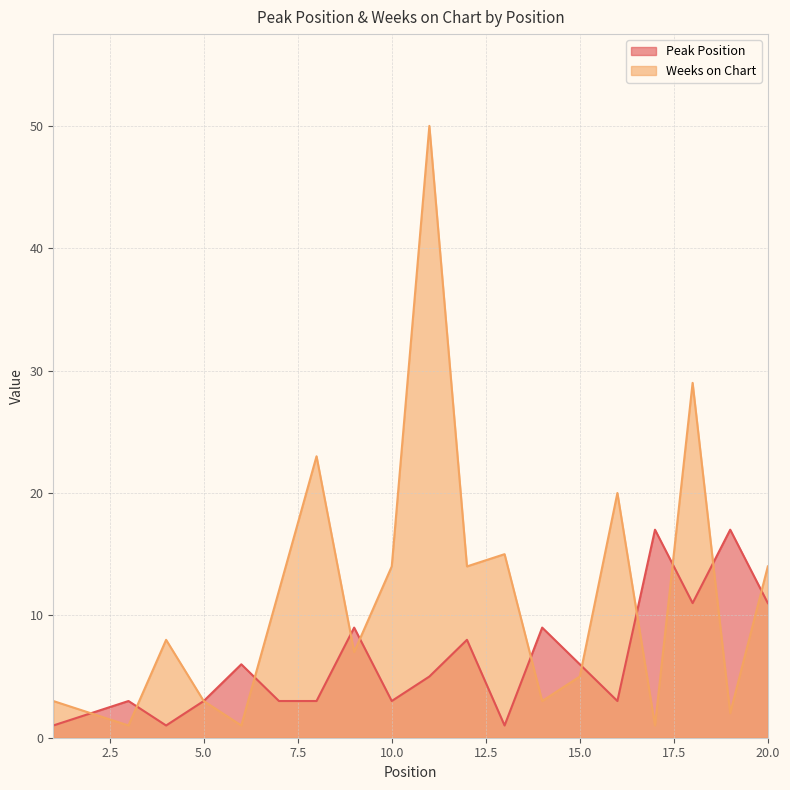

What is the sum of all Peak Position values?

122